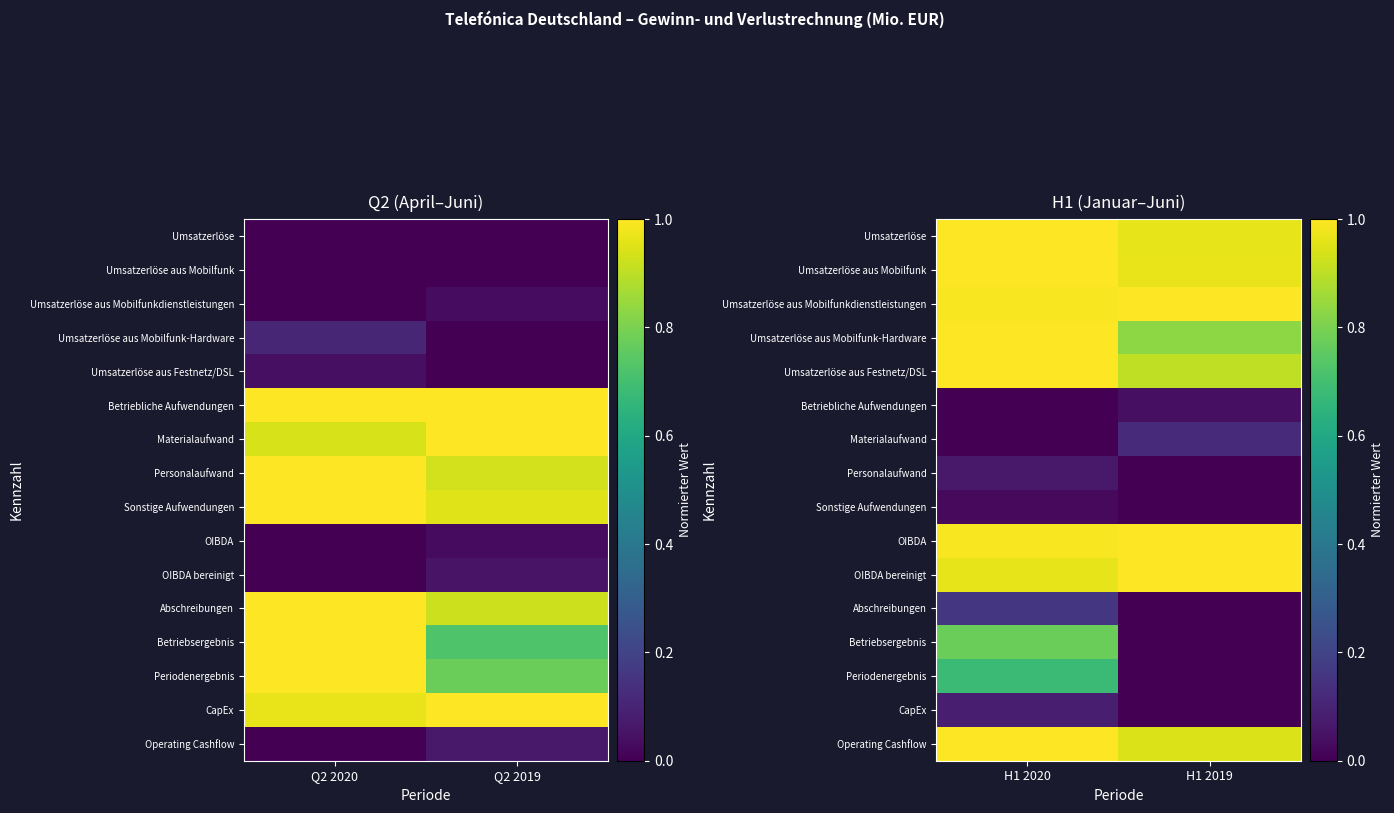

Rank the categories by Umsatzerlöse value from highest to lowest.

H1 2020, H1 2019